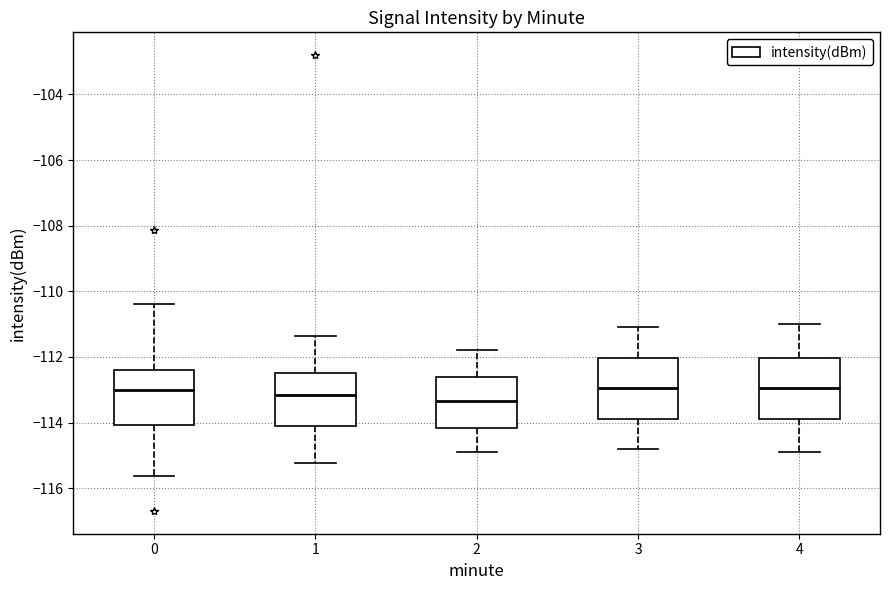

Where is the lower edge of the box at x = 2 on the y-axis? The values are not printed on the chart, so give them approximately, as read against the axis.

-114.2